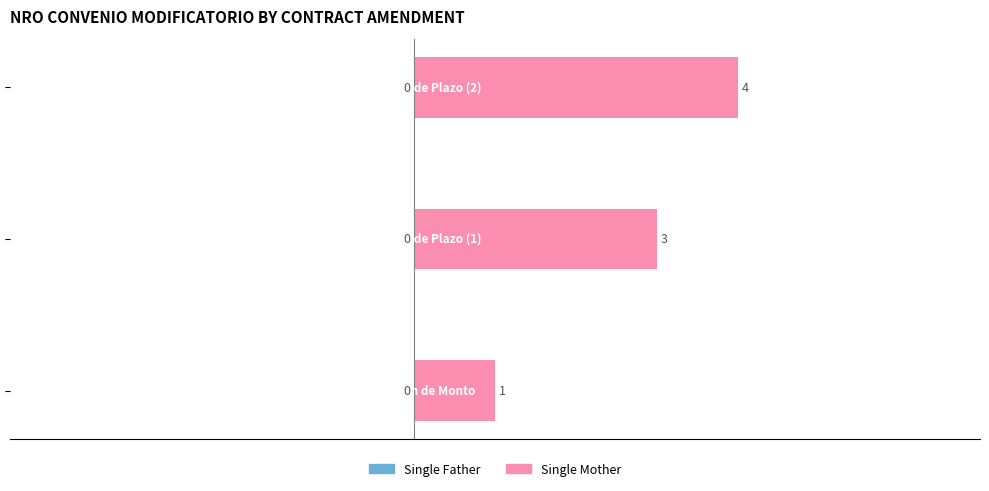

Reading bottom to top, list all the values displayed in this chart.

1	3	4